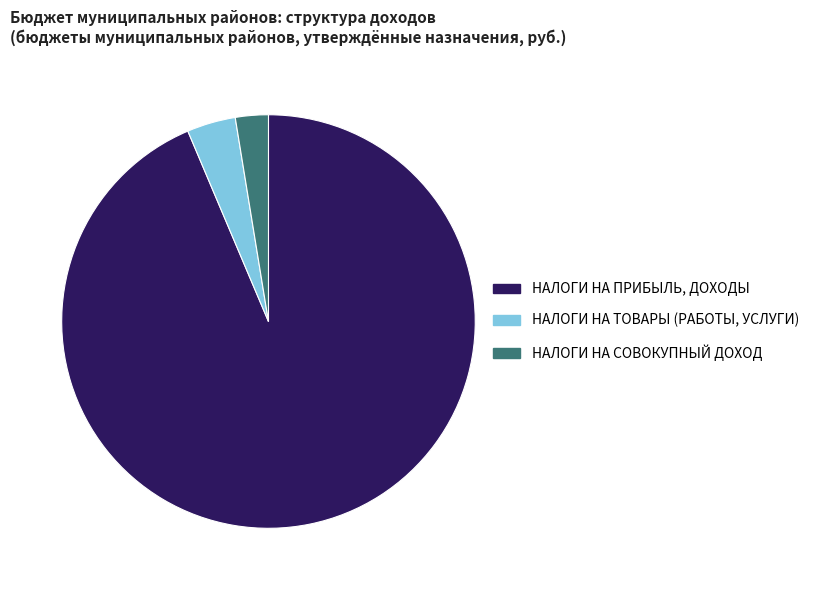

How many slices are in this pie chart?

3